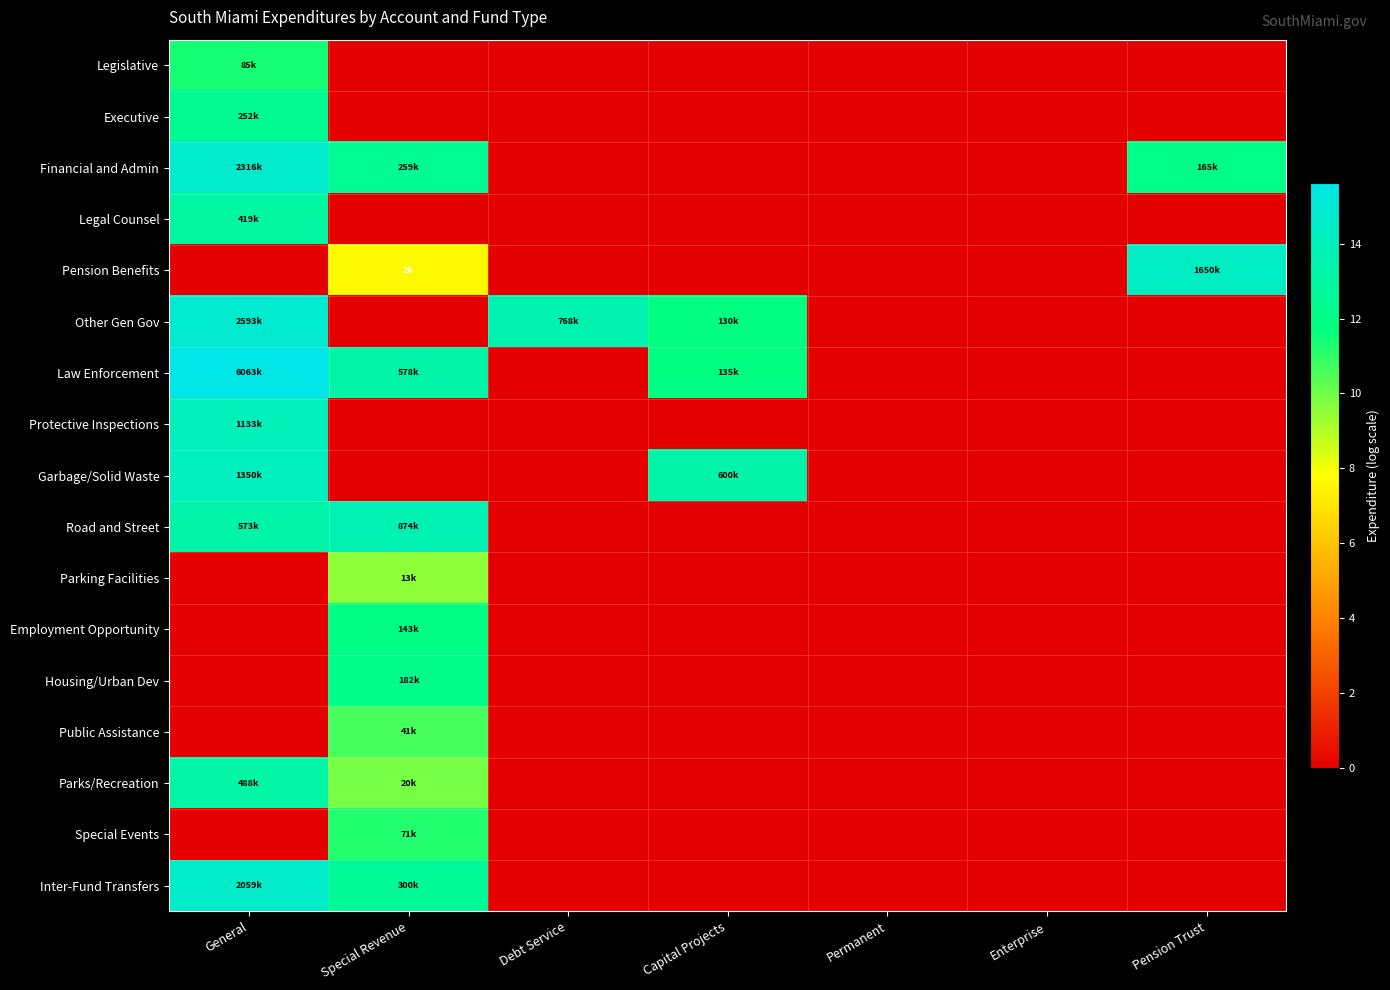

At how many categories does at least one series exceed 12?

5